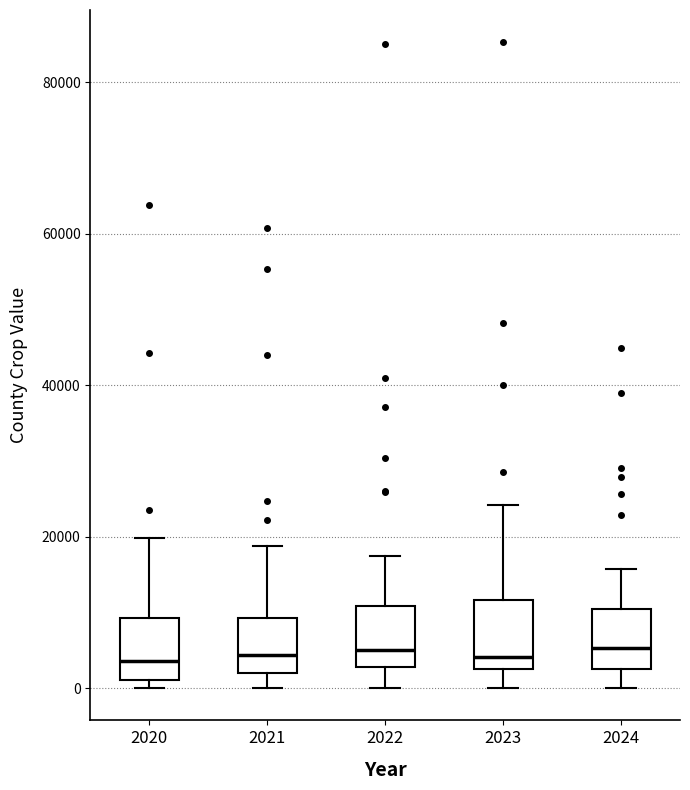

Reading left to right, transcribe this box plot: for each box, give where its median line is, the range the box spans, and where its two whiskers end, as read against the y-axis. The values are not printed on the chart, so give them approximately, as read against the axis.

2020: median 4000, box 2000 to 10000, whiskers 0 to 20000
2021: median 4000, box 2000 to 10000, whiskers 0 to 18000
2022: median 4000, box 2000 to 10000, whiskers 0 to 18000
2023: median 4000, box 2000 to 12000, whiskers 0 to 24000
2024: median 6000, box 2000 to 10000, whiskers 0 to 16000